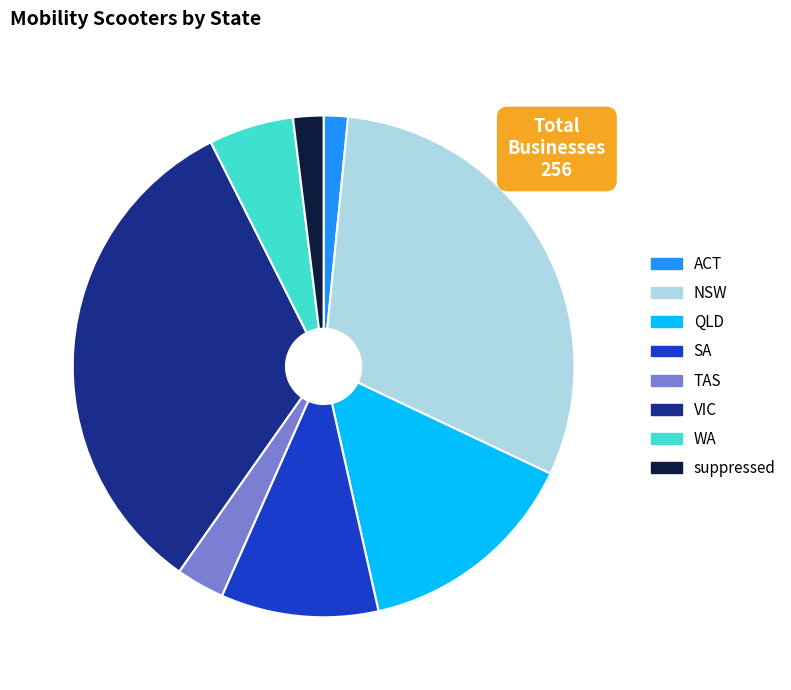

Does VIC account for over 50% of the chart?

No